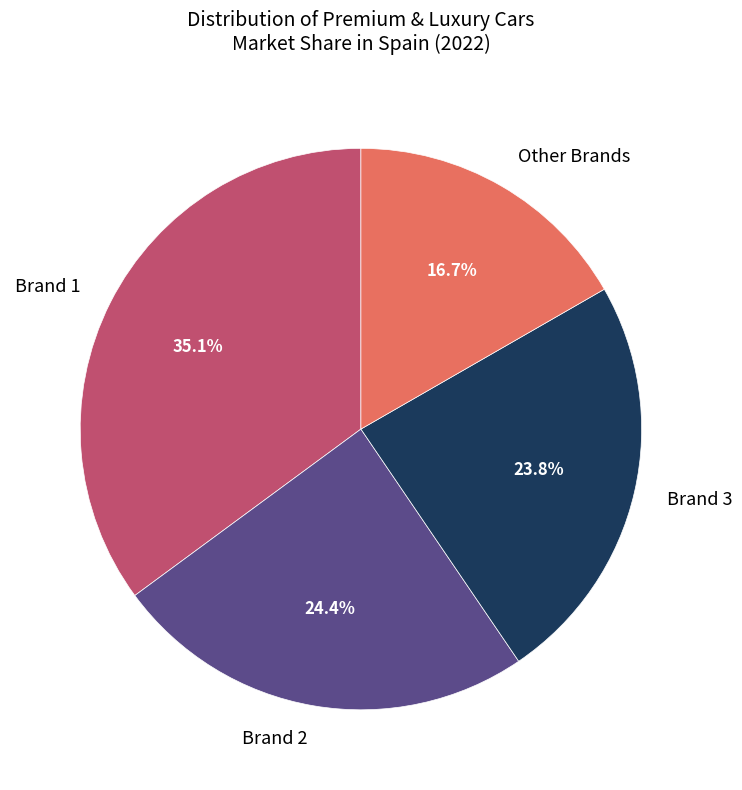

Rank the categories by value from lowest to highest.

Other Brands, Brand 3, Brand 2, Brand 1